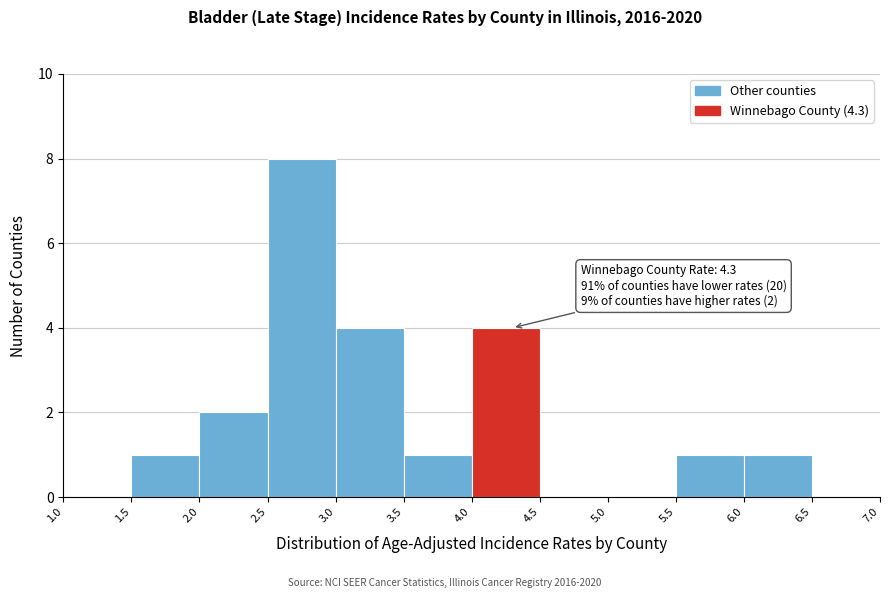

Which range on the x-axis has the tallest bar?

2.5 to 3.0